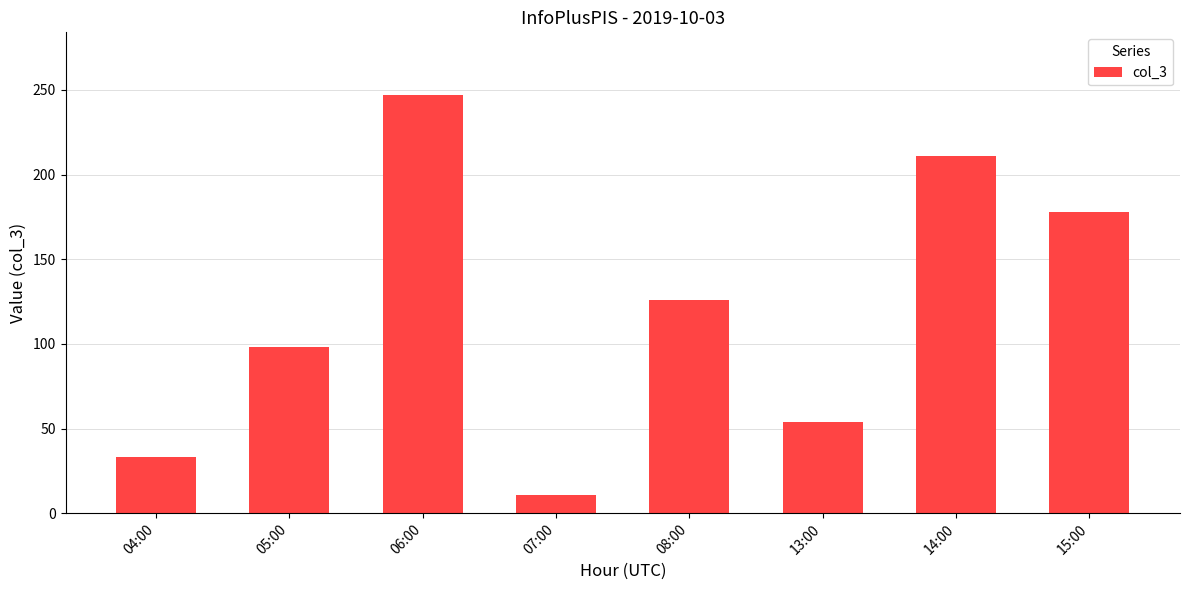

List the labels in order of value, largest first.

06:00, 14:00, 15:00, 08:00, 05:00, 13:00, 04:00, 07:00